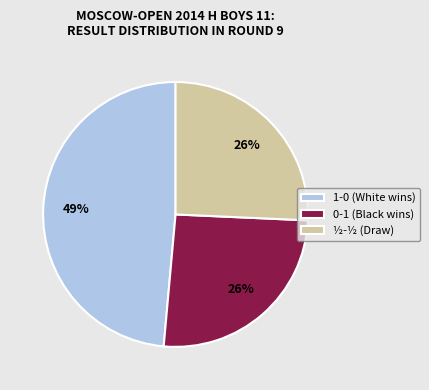

What is the ratio of the value at 1-0 to the value at ½-½?

1.9